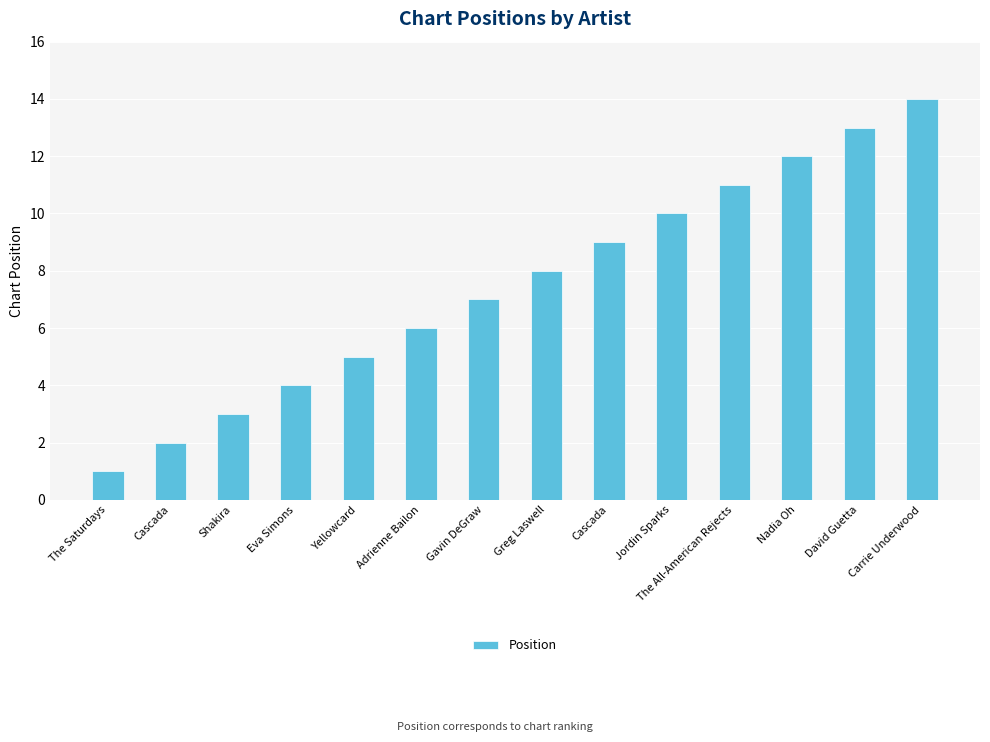

How many bars are there in total?

14